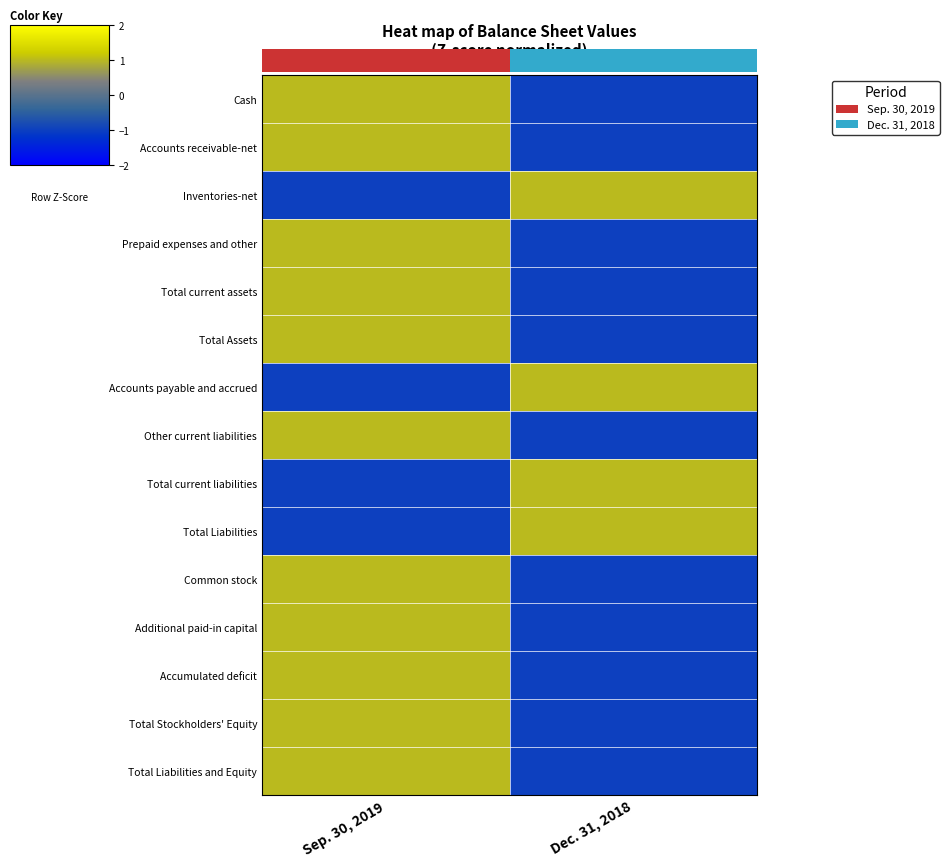

Between Dec. 31, 2018 and Sep. 30, 2019, which is larger?

Sep. 30, 2019